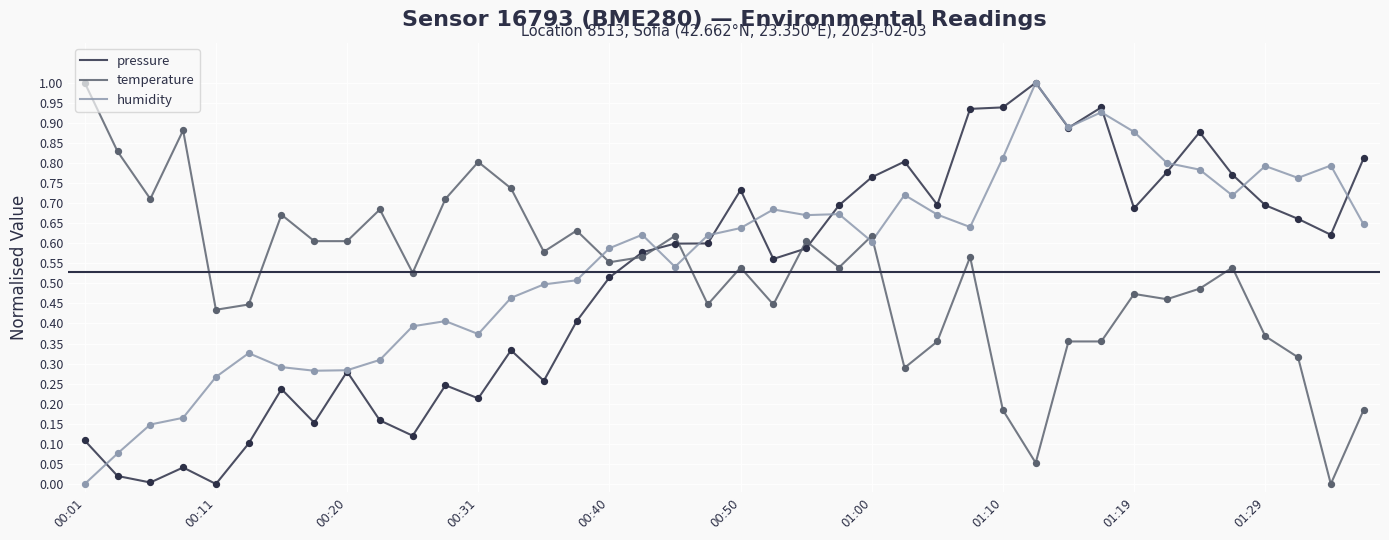

What are all the series names shown in the legend?

pressure, temperature, humidity